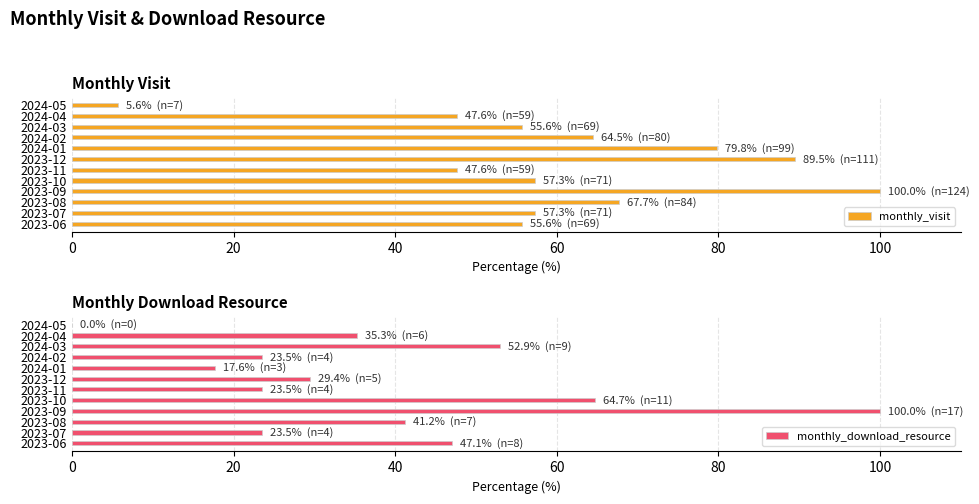

What is the highest value of the monthly_visit series?

100.0